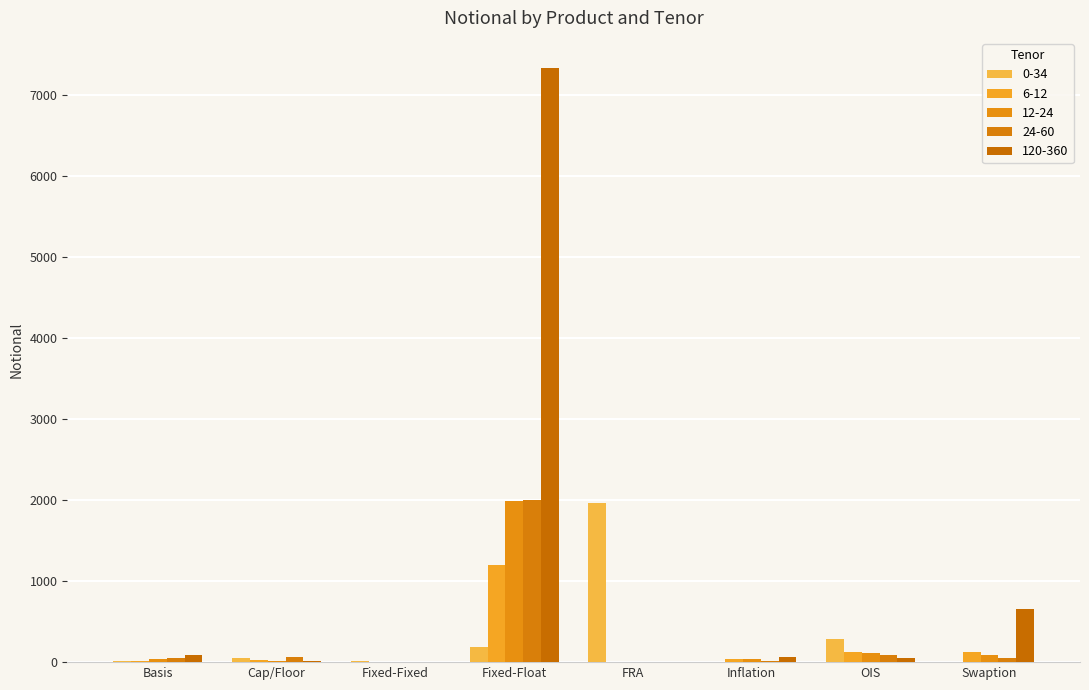

Is the value of 0-34 at Fixed-Fixed greater than the value of 6-12 at Inflation?

No